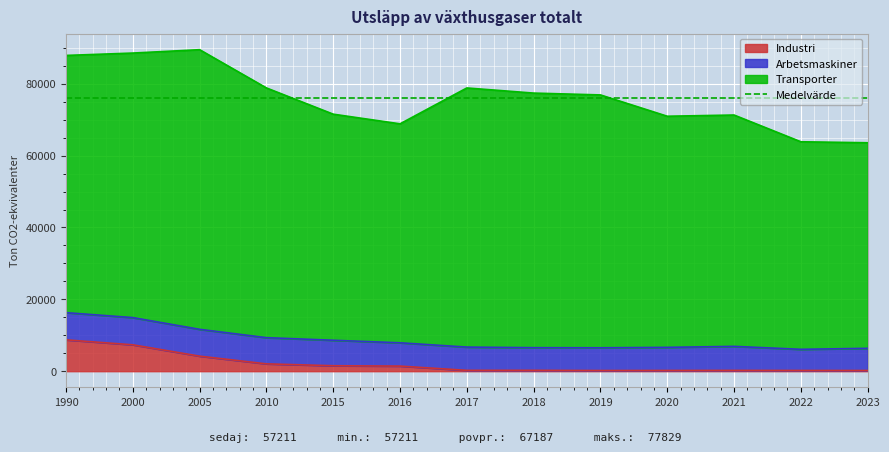

Is the value of Arbetsmaskiner at 2010 greater than the value of Industri at 2005?

Yes